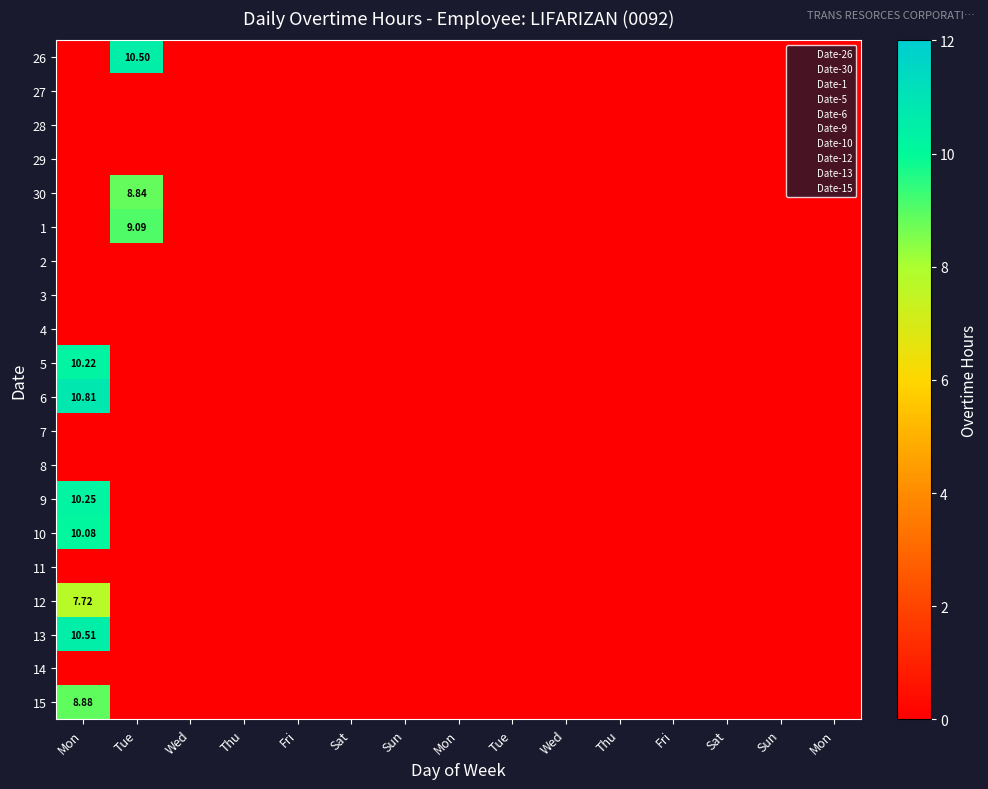

What is the greatest value displayed?

10.8